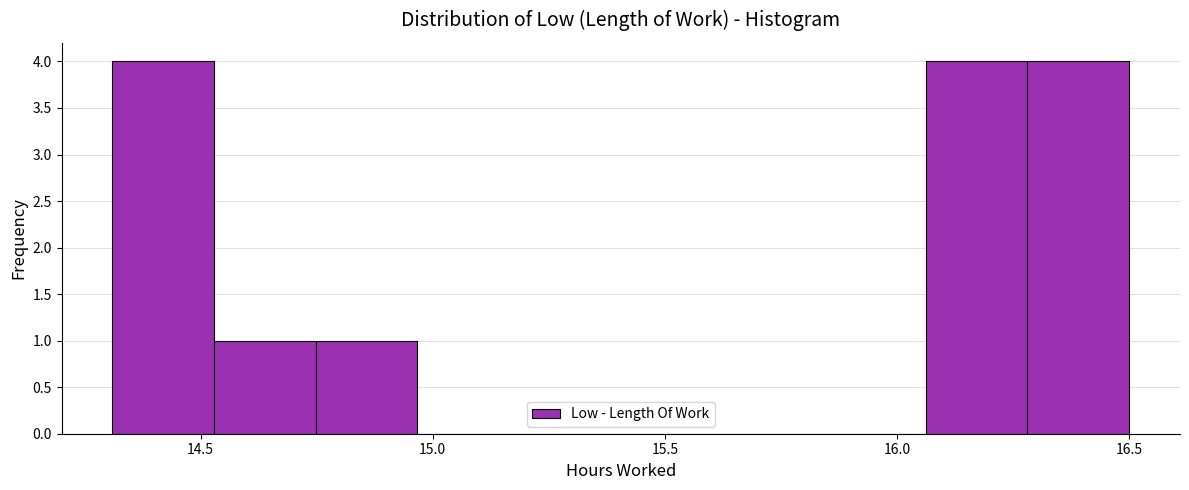

Reading left to right, list every bar in this chart as the range it spans on the x-axis followed by its height. Neither the bar edges nor the heights are printed on the chart, so give them approximately, as read against the axes.

14.30 to 14.55: 4
14.55 to 14.75: 1
14.75 to 14.95: 1
14.95 to 15.20: 0
15.20 to 15.40: 0
15.40 to 15.60: 0
15.60 to 15.85: 0
15.85 to 16.05: 0
16.05 to 16.30: 4
16.30 to 16.50: 4